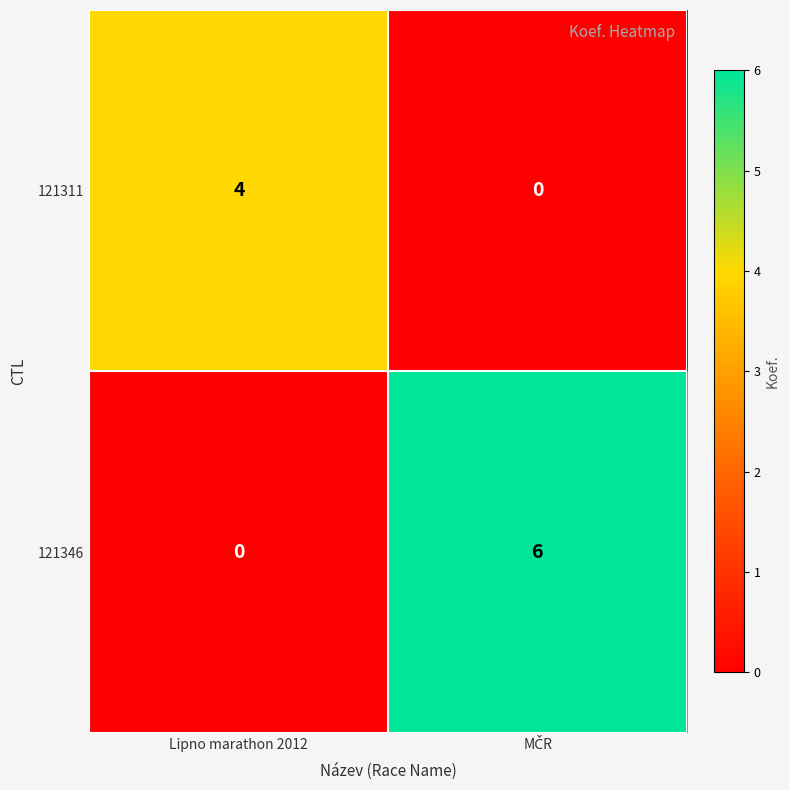

Reading right to left, transcribe all the data shown in this chart.

121311: 0	4
121346: 6	0